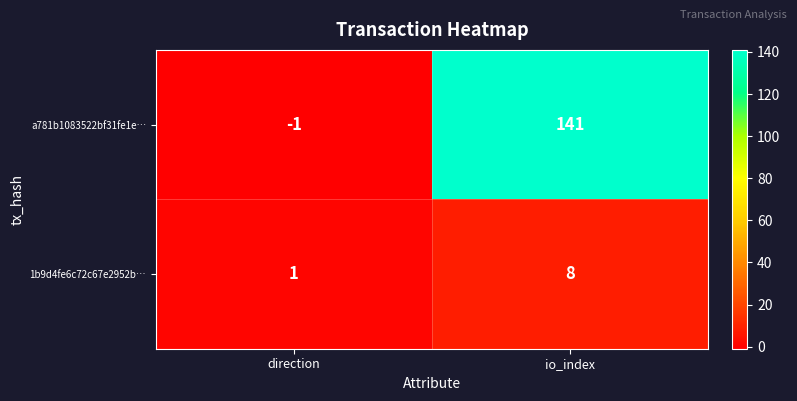

What is the smallest value displayed?

-1